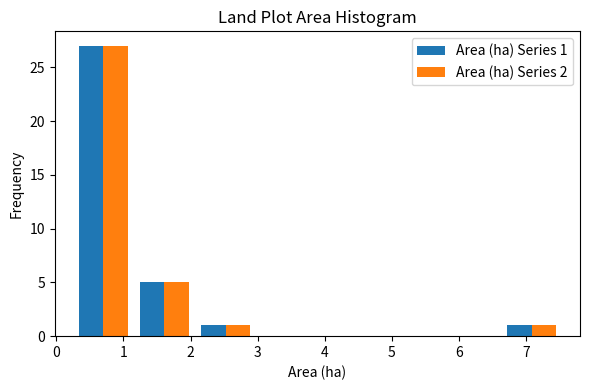

In the Area (ha) Series 2 series, which range on the x-axis has the tallest bar?

0.2 to 1.2